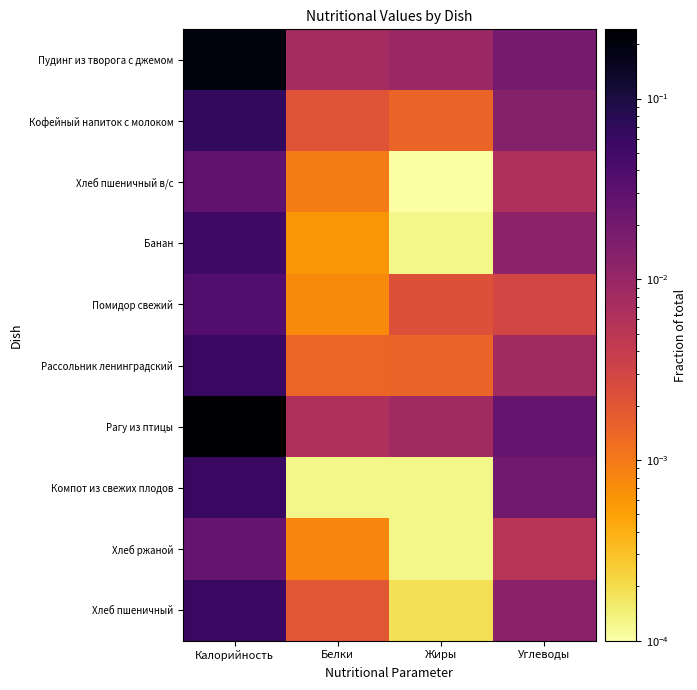

Between Калорийность and Жиры, which is larger?

Калорийность